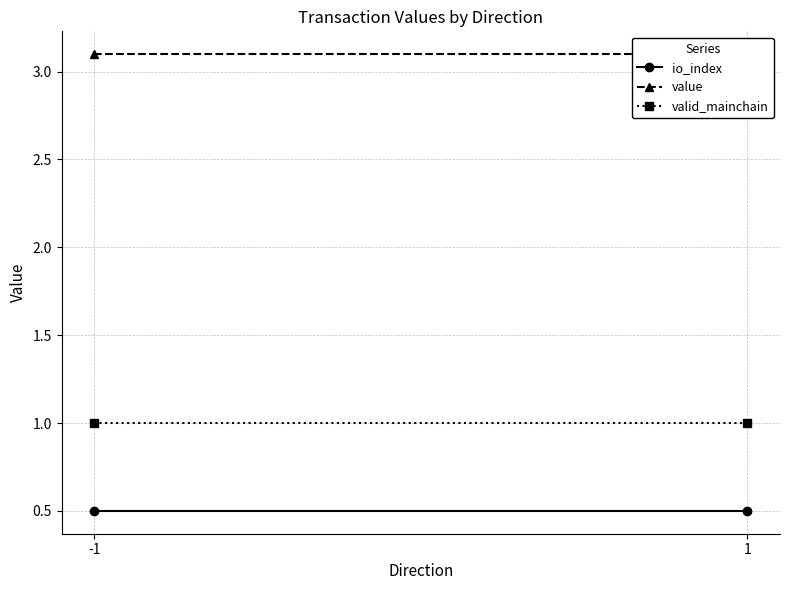

Rank the series by their average value, from lowest to highest.

io_index, valid_mainchain, value